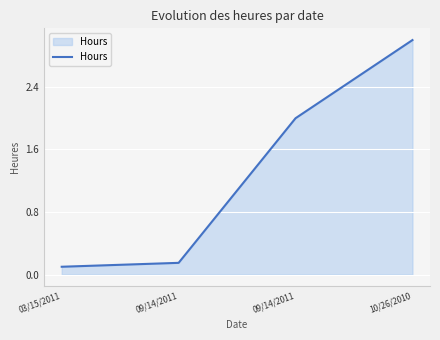

Between 03/15/2011 and 10/26/2010, which is larger?

10/26/2010